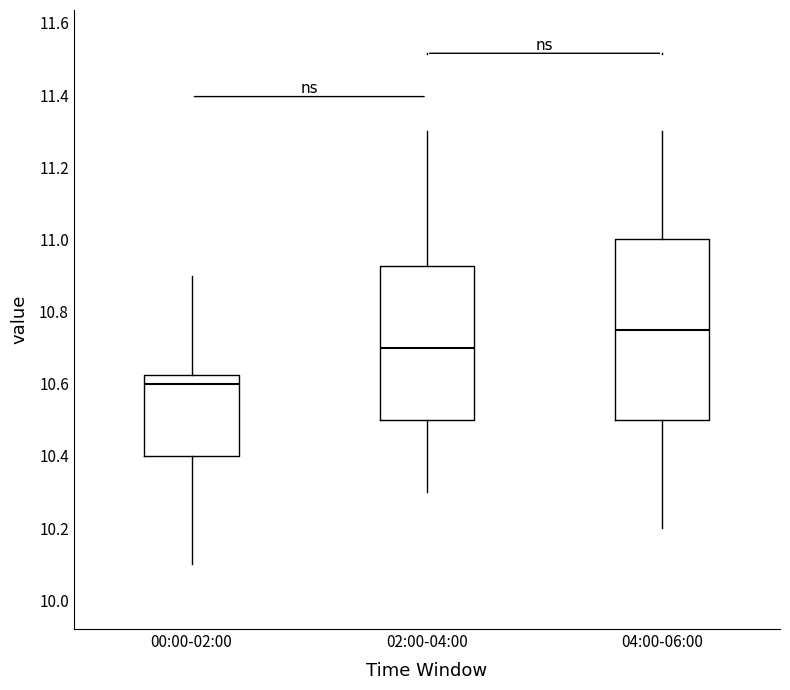

Reading left to right, read every box against the y-axis: the position of its median line, the range the box covers, and the ends of its whiskers. The values are not printed on the chart, so give them approximately, as read against the axis.

00:00-02:00: median 10.60, box 10.40 to 10.62, whiskers 10.10 to 10.90
02:00-04:00: median 10.70, box 10.50 to 10.92, whiskers 10.30 to 11.30
04:00-06:00: median 10.76, box 10.50 to 11.00, whiskers 10.20 to 11.30